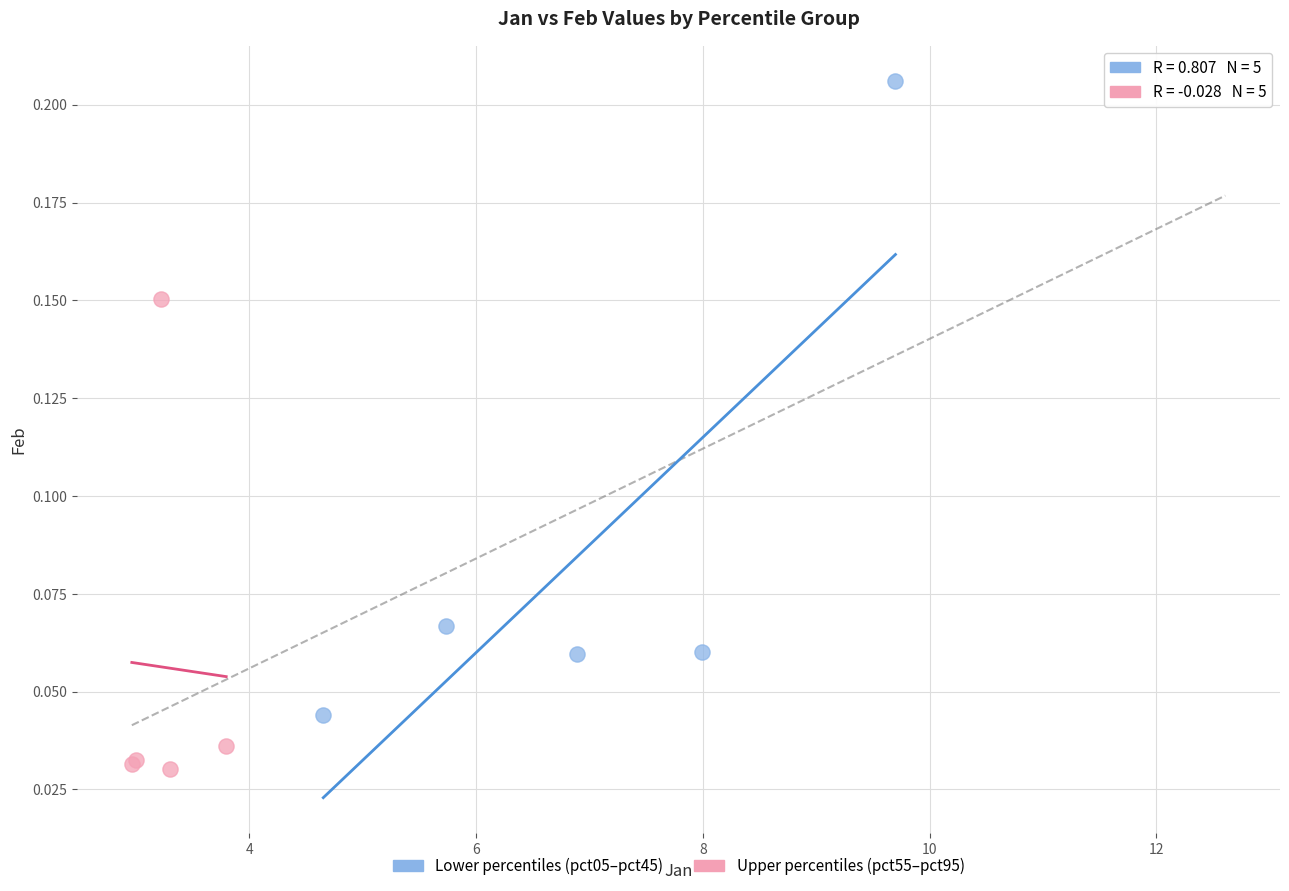

Which series has the largest Y range (max minus min)?

Lower percentiles (pct05–pct45)